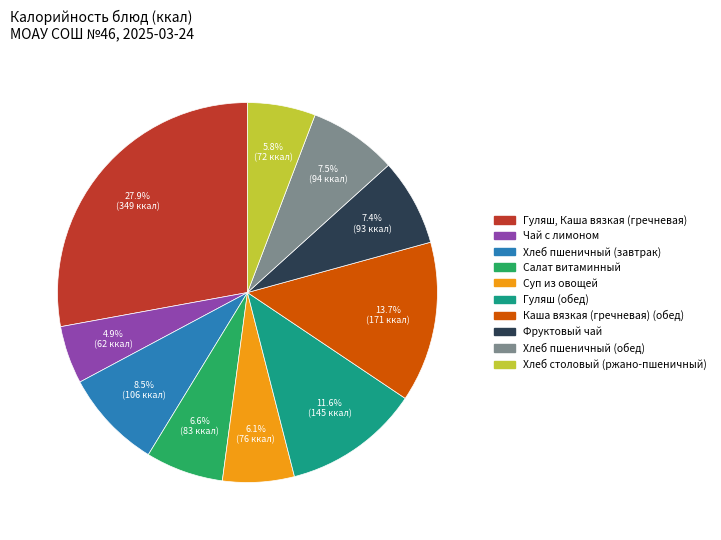

Is it true that Каша вязкая (гречневая) (обед) is 6% of the pie?

False